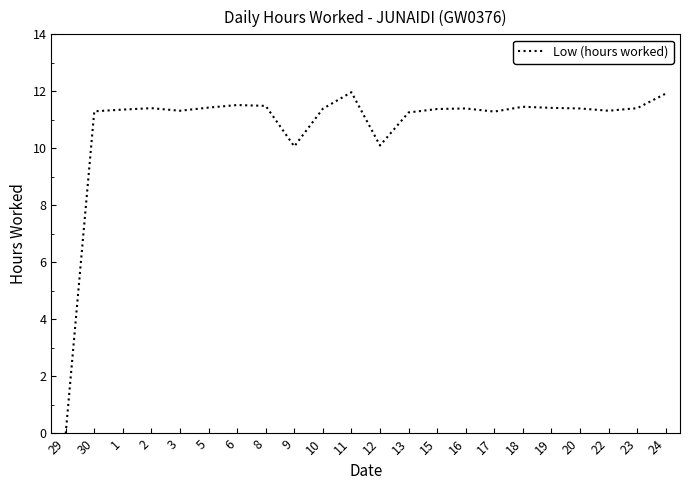

What is the ratio of the value at 23 to the value at 24?

1.0